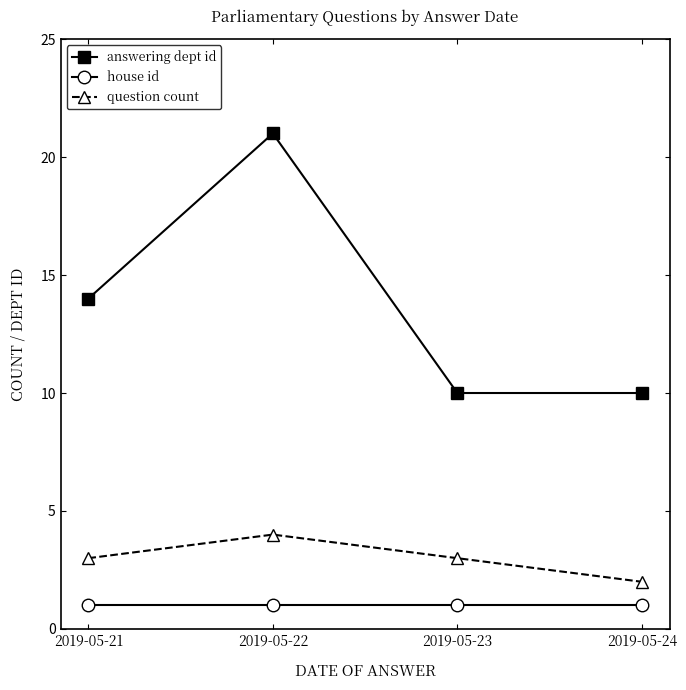

Reading left to right, what are all the values shown in this chart?

answering dept id: 2019-05-21=14	2019-05-22=21	2019-05-23=10	2019-05-24=10
house id: 2019-05-21=1	2019-05-22=1	2019-05-23=1	2019-05-24=1
question count: 2019-05-21=3	2019-05-22=4	2019-05-23=3	2019-05-24=2